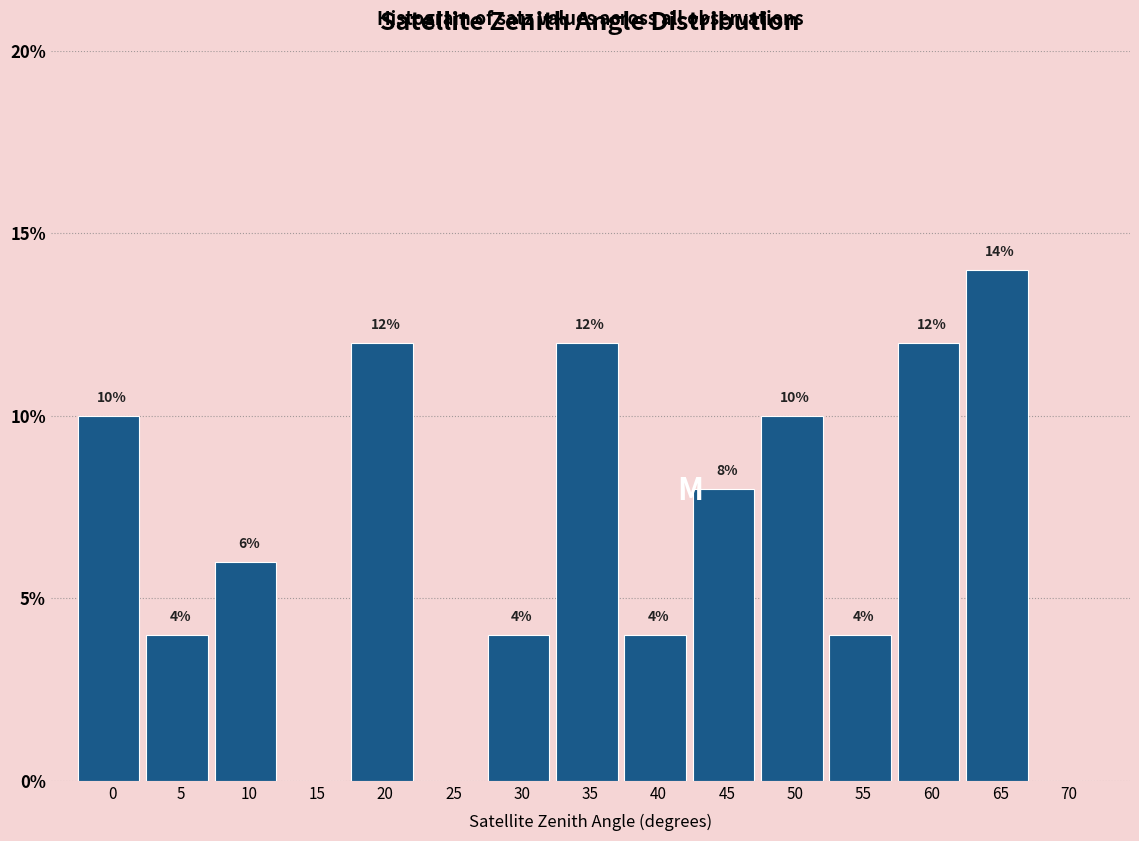

Reading left to right, list all the values displayed in this chart.

0=10.0	5=4.0	10=6.0	15=0.0	20=12.0	25=0.0	30=4.0	35=12.0	40=4.0	45=8.0	50=10.0	55=4.0	60=12.0	65=14.0	70=0.0